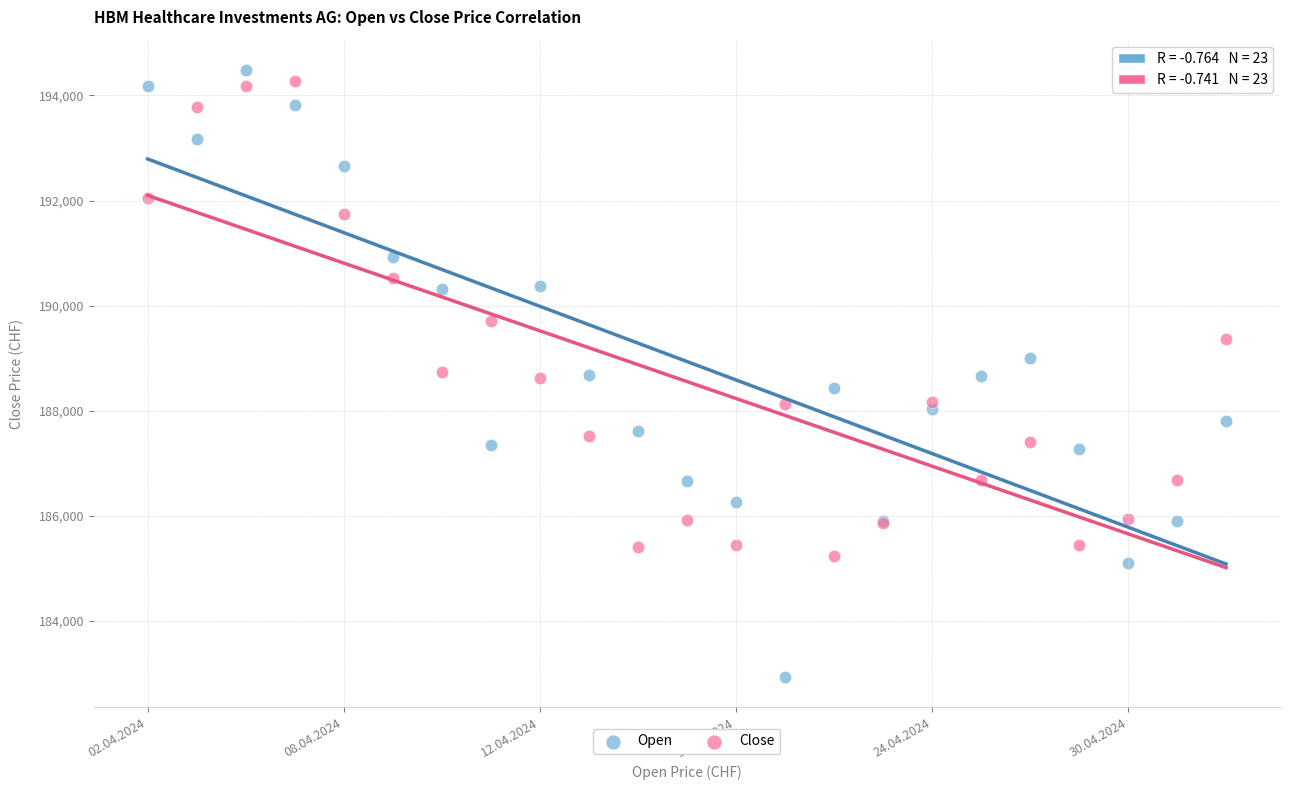

What are all the series names shown in the legend?

Open, Close